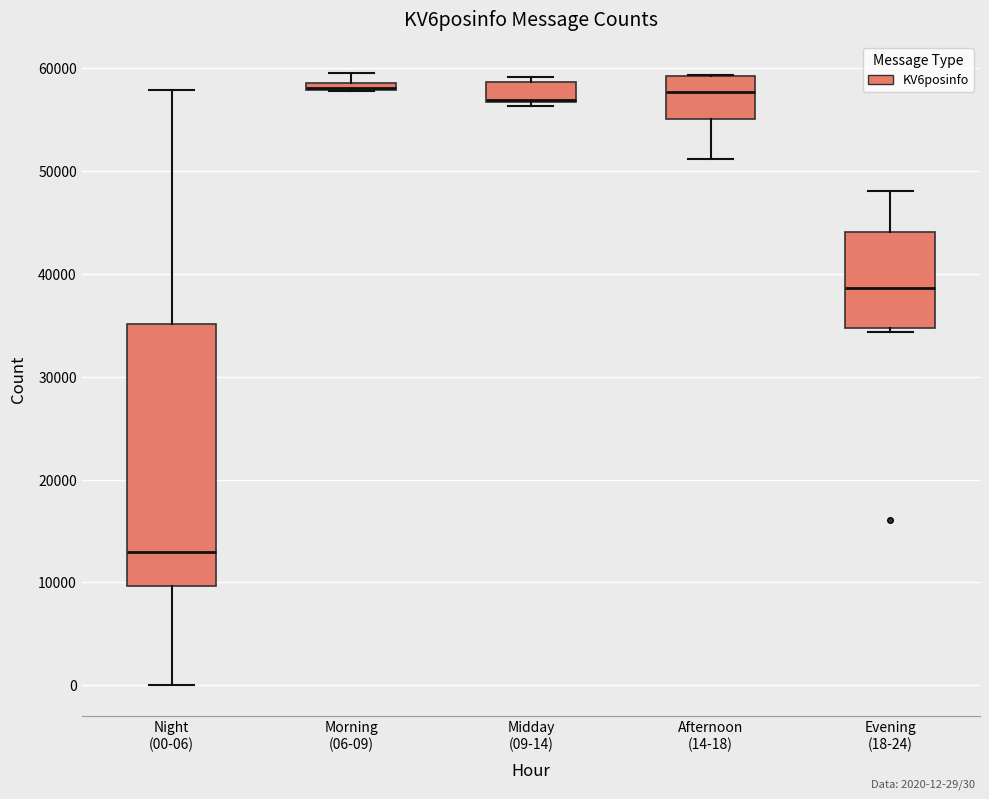

Where does the median line of the box for Night (00-06) sit on the y-axis? The values are not printed on the chart, so give them approximately, as read against the axis.

13000